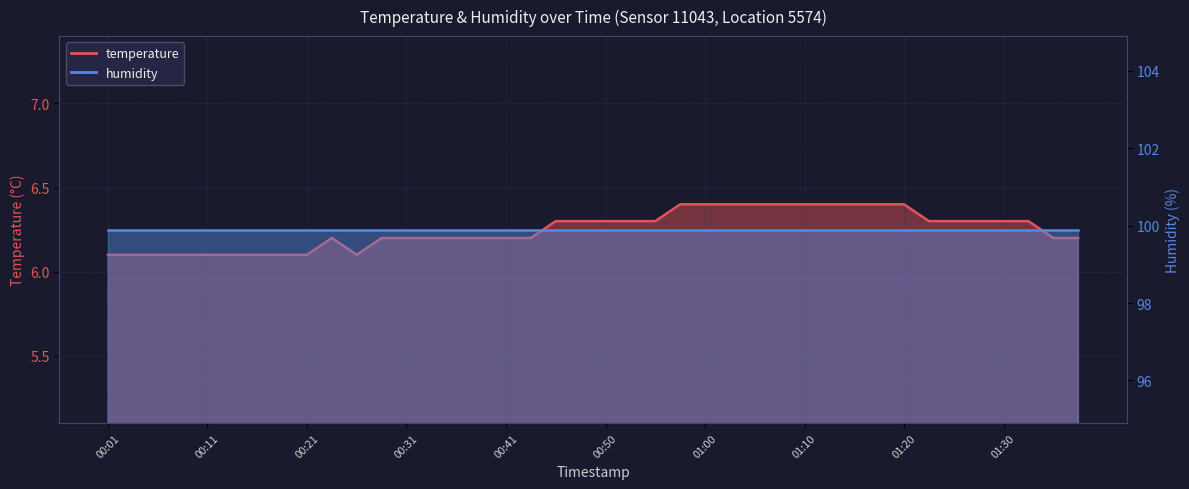

Is it true that the value at 00:50 is 6.3?

True